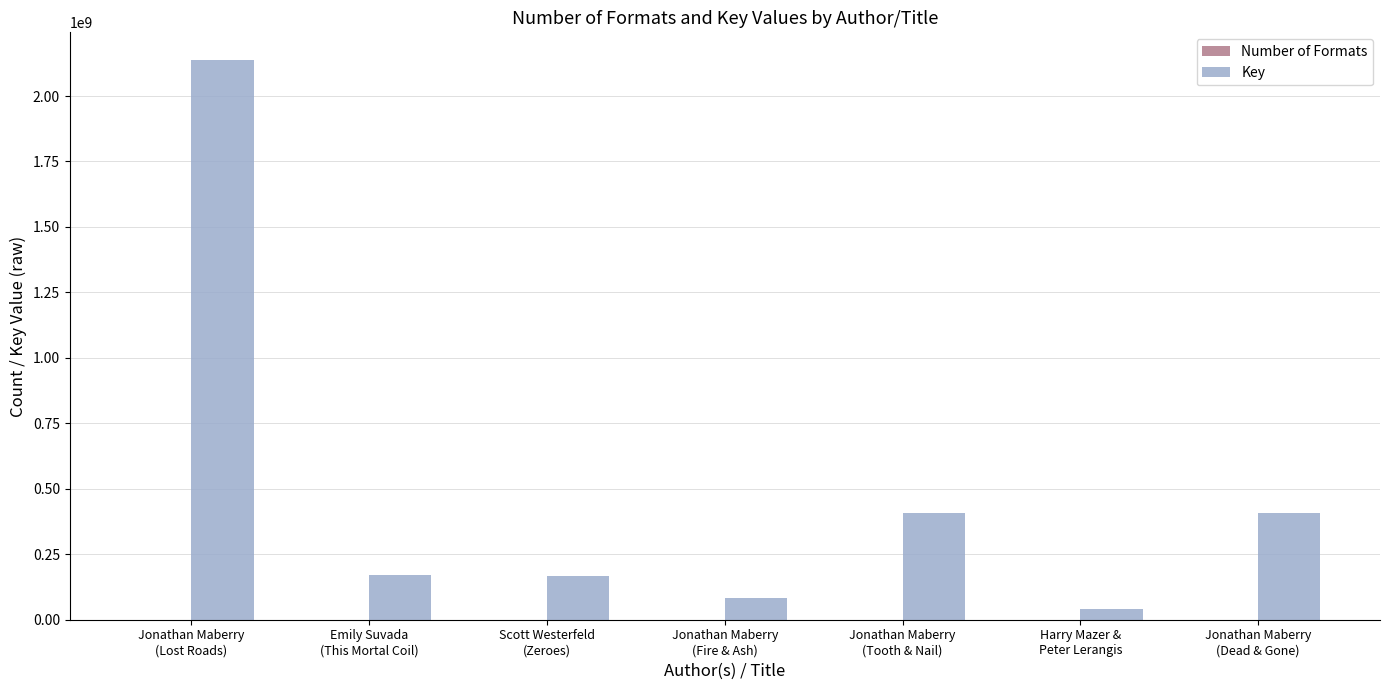

The value of Key at Jonathan Maberry
(Tooth & Nail) is 636090620. True or false?

False